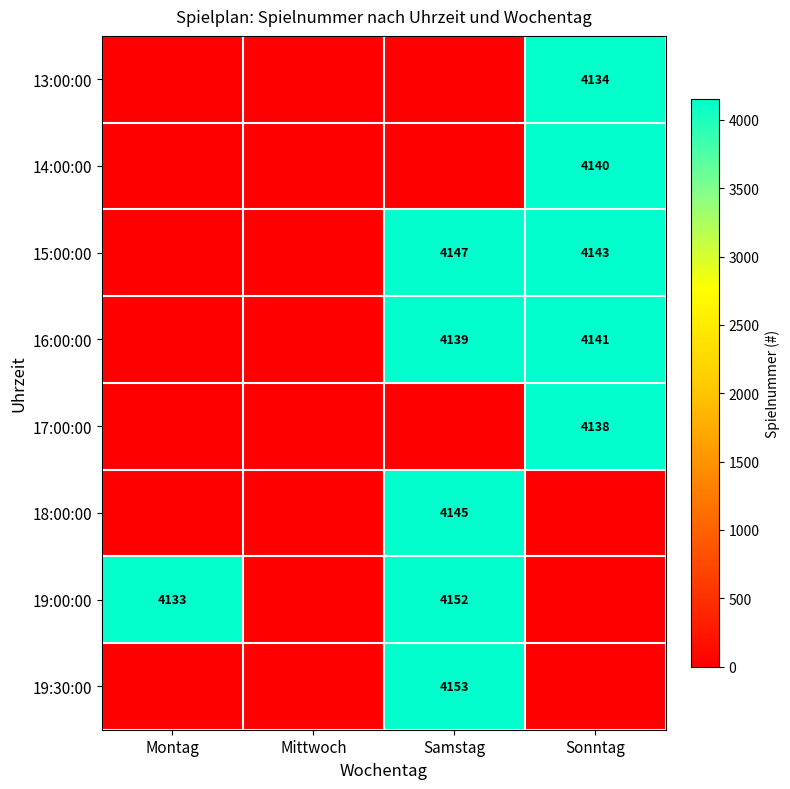

Which category has the lowest value across all series?

Montag